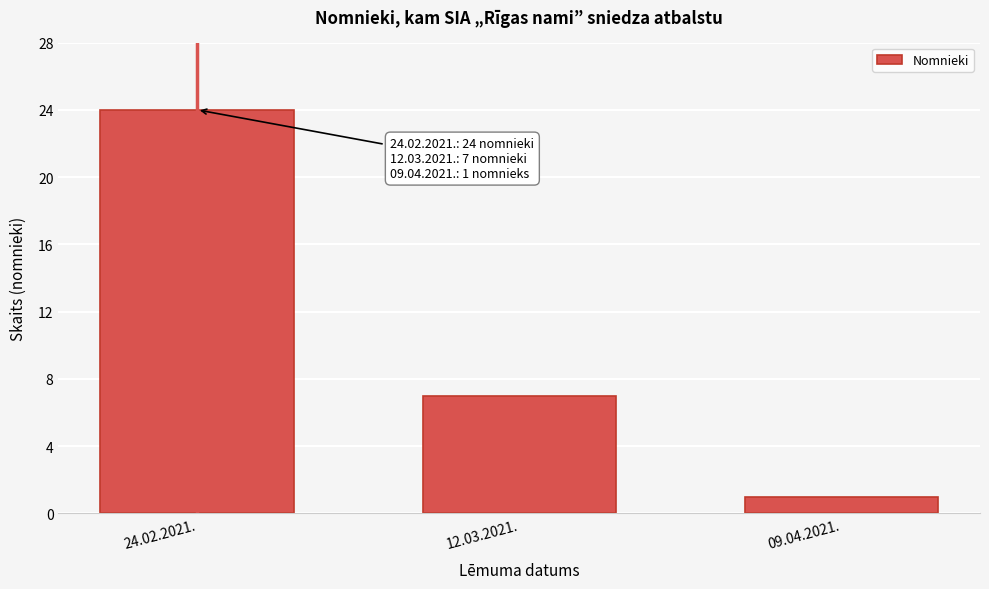

Reading left to right, what are all the values shown in this chart?

24.02.2021.=24	12.03.2021.=7	09.04.2021.=1